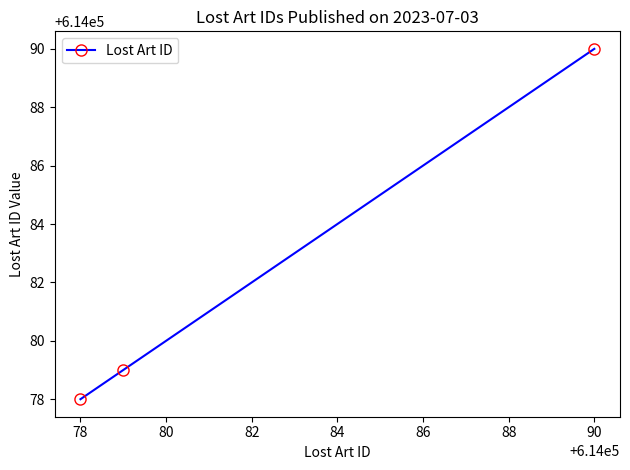

What is the minimum value shown in the chart?

614078